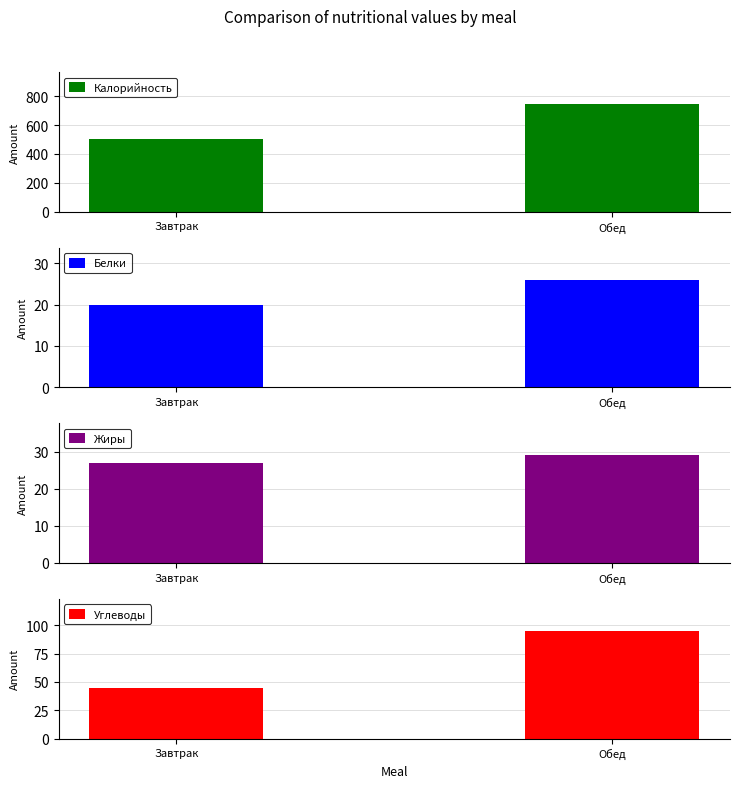

What position from the right is Обед?

1